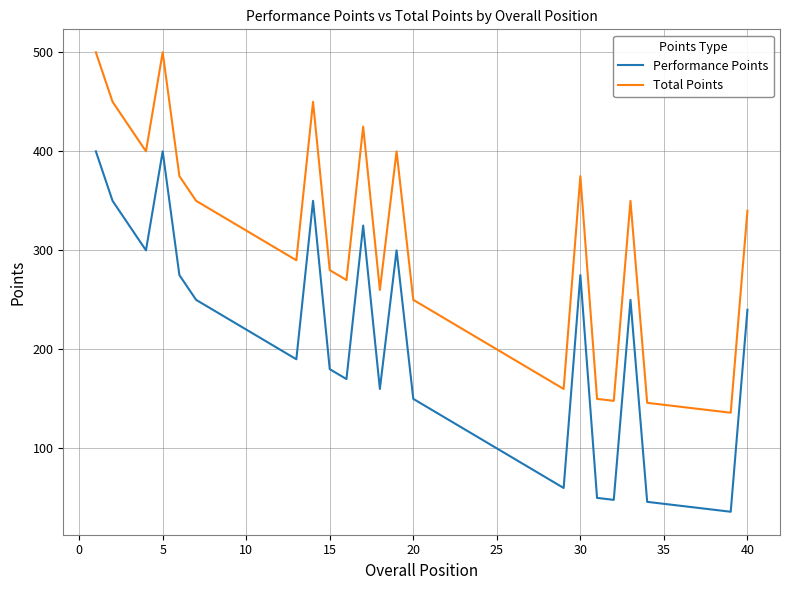

True or false: Total Points and Performance Points cross at least once.

False